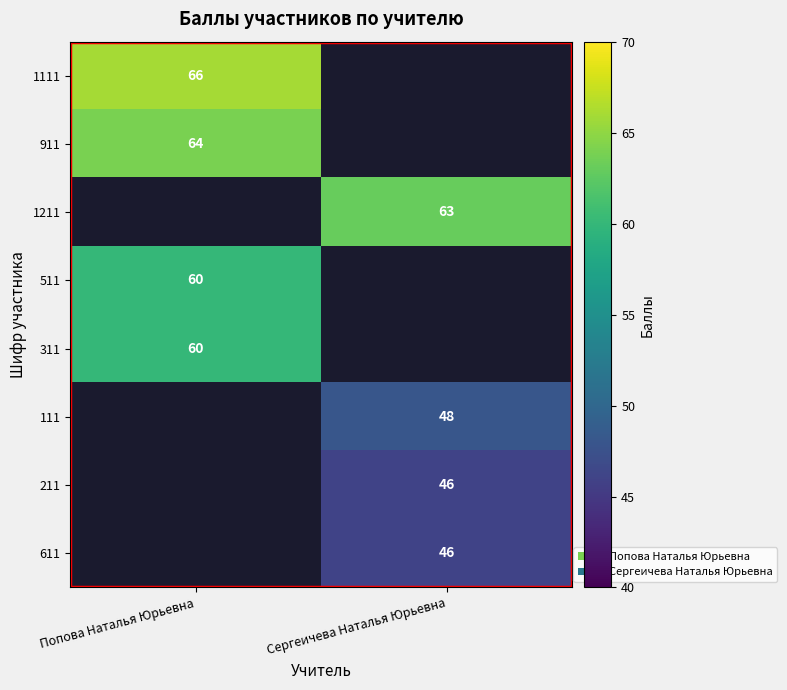

True or false: 511 has a value of 104 at Попова Наталья Юрьевна.

False